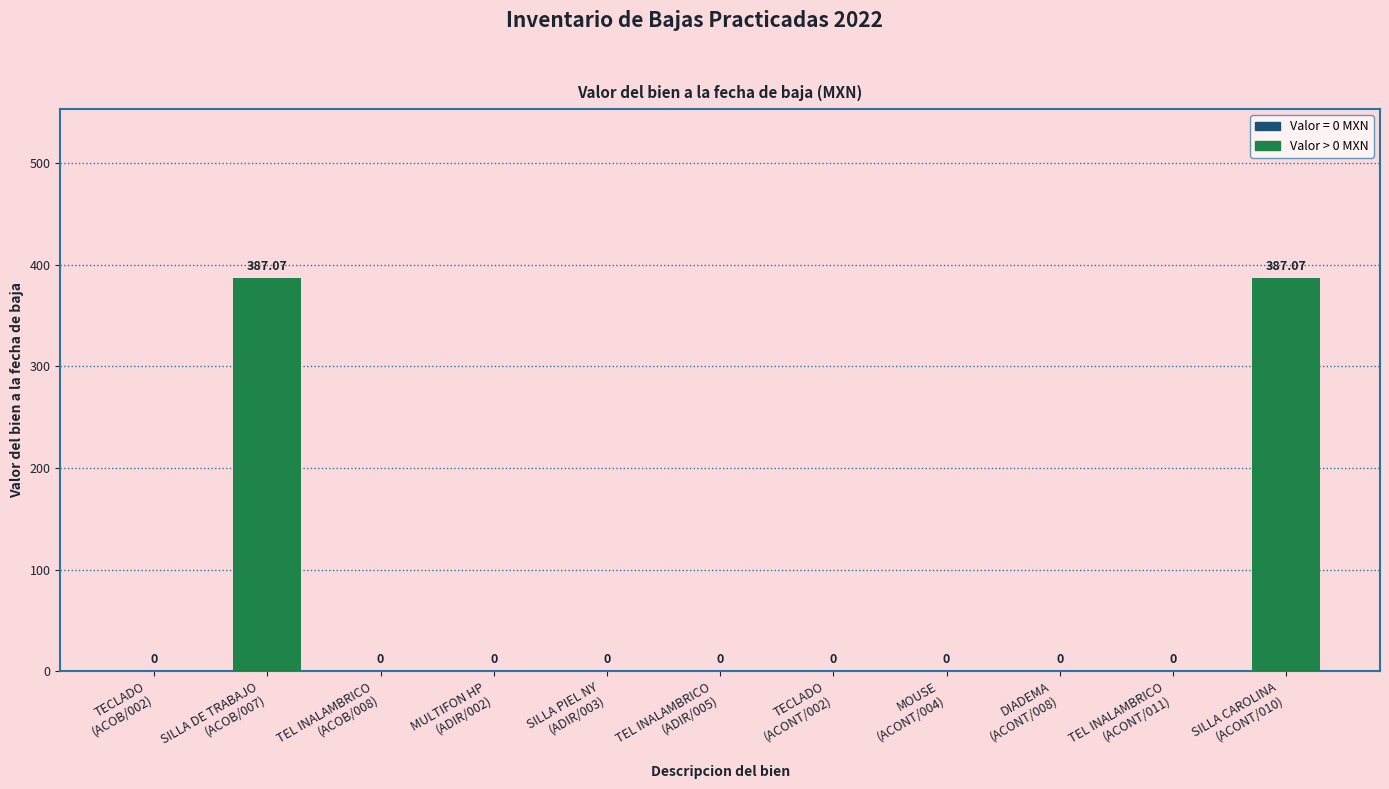

Are the bars horizontal?

No